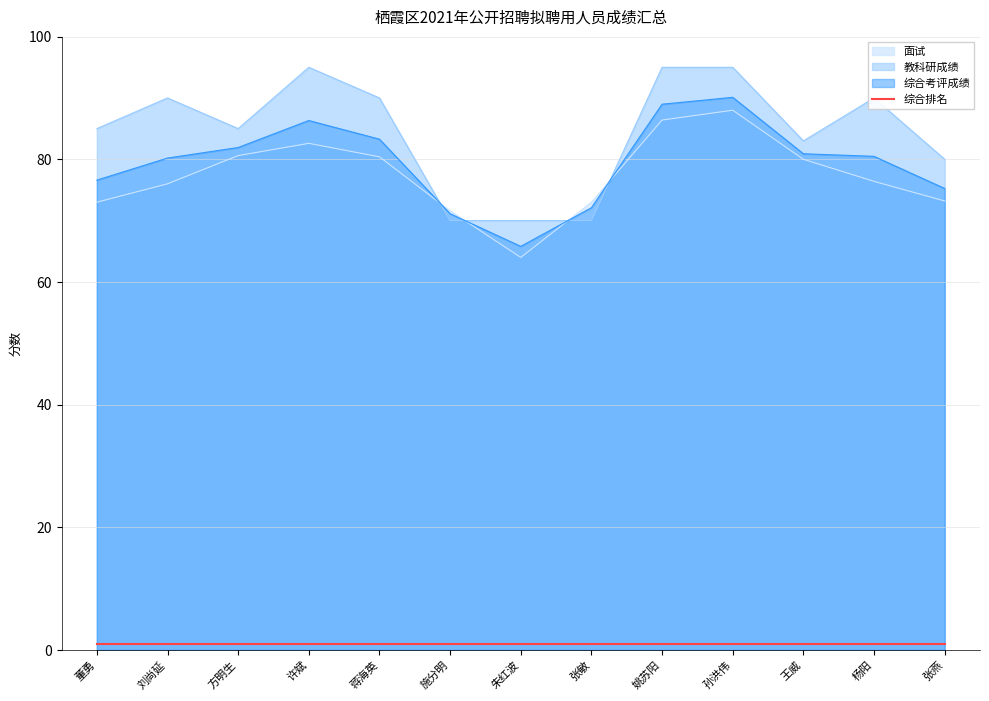

What is the spread (max minus min) of values at 方明生?

84.0